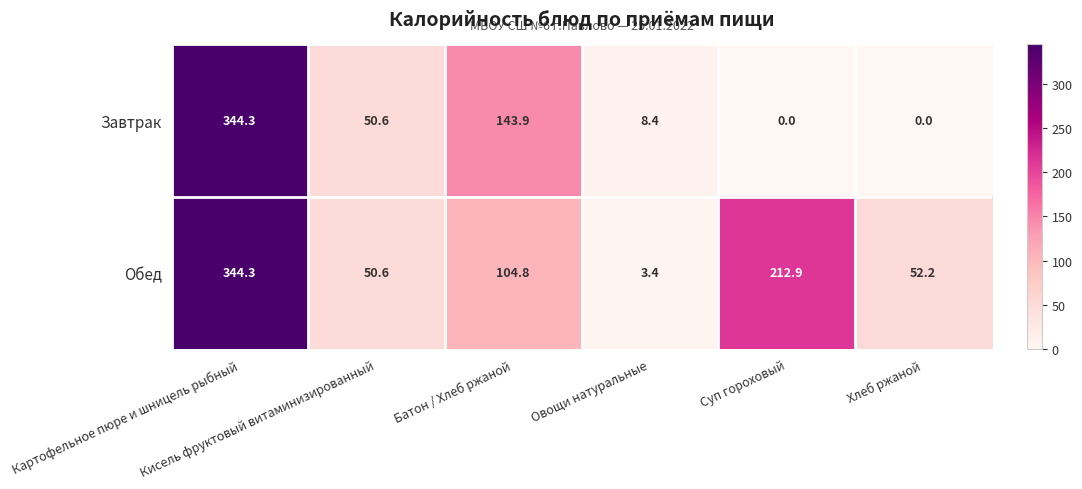

Which series has the widest spread of values?

Завтрак